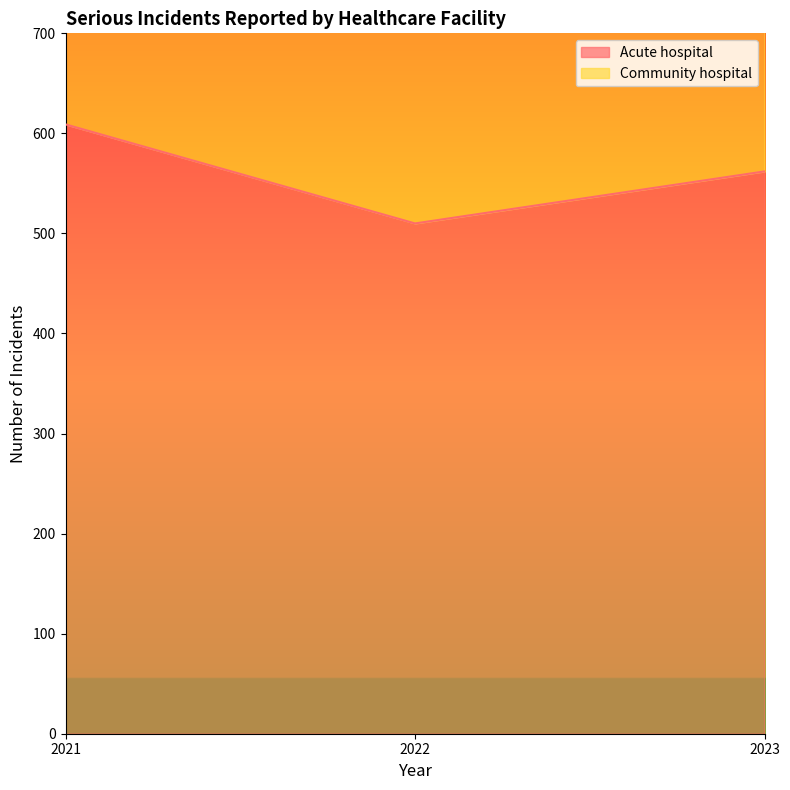

Rank the categories by value from lowest to highest.

2022, 2023, 2021